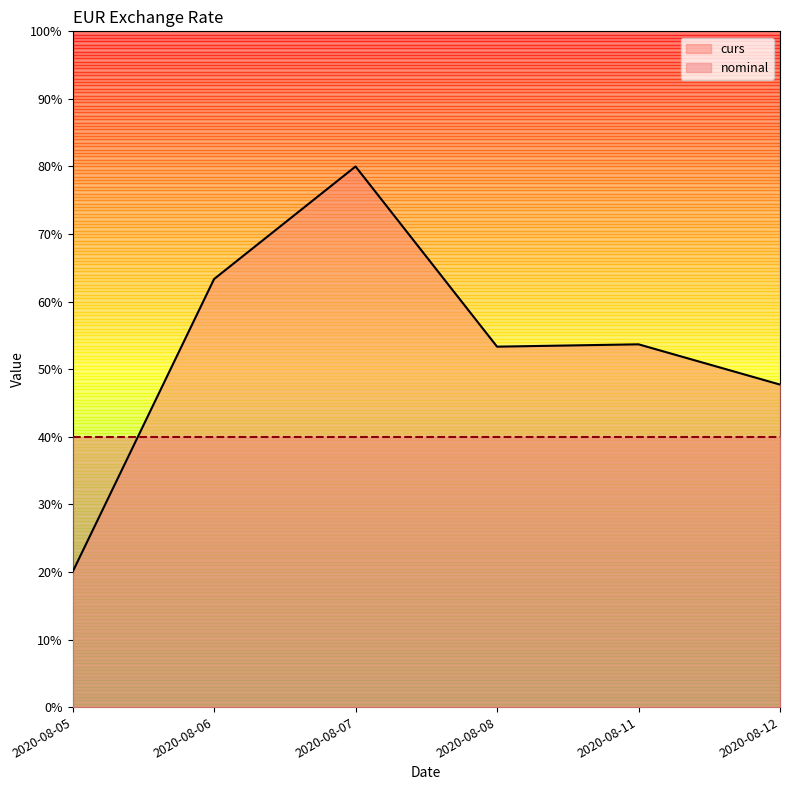

Reading left to right, transcribe all the data shown in this chart.

20.0	63.3	80.0	53.3	53.7	47.7